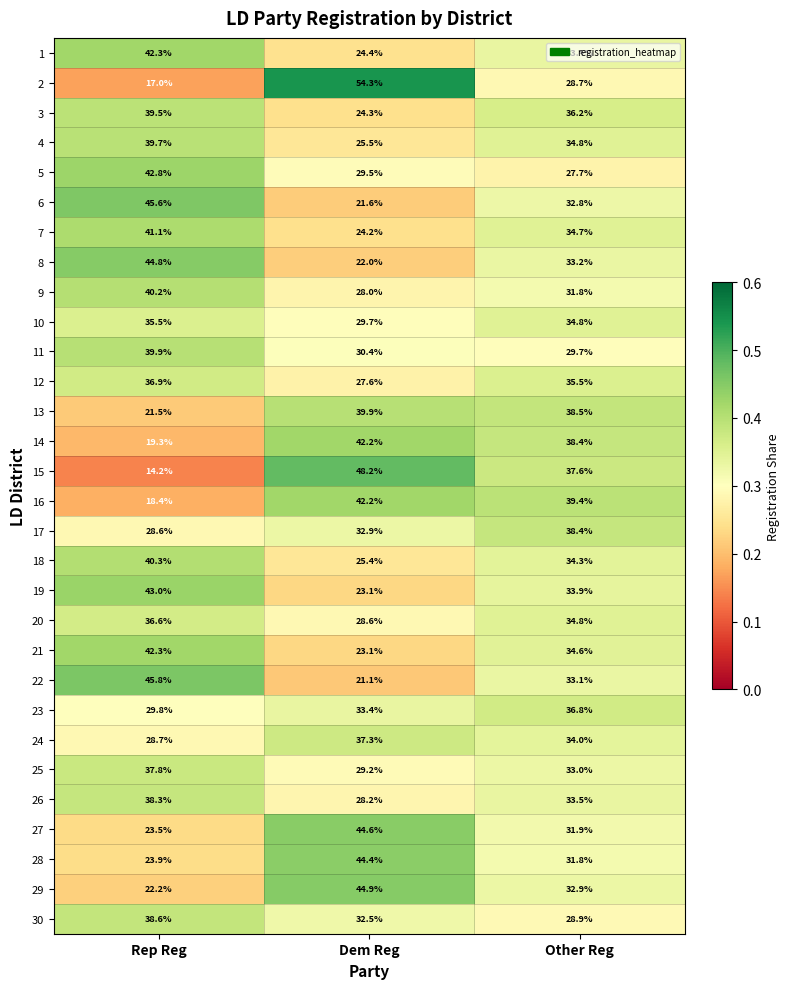

List the labels in order of 16 value, largest first.

Dem Reg, Other Reg, Rep Reg